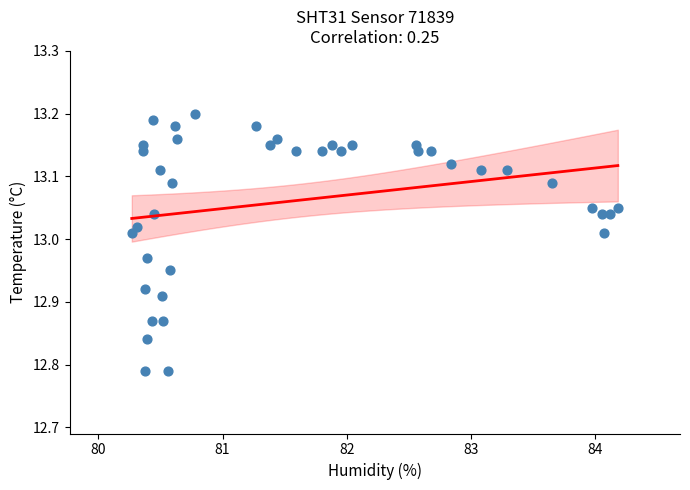

What is the range of X values (max minus min)?

3.9